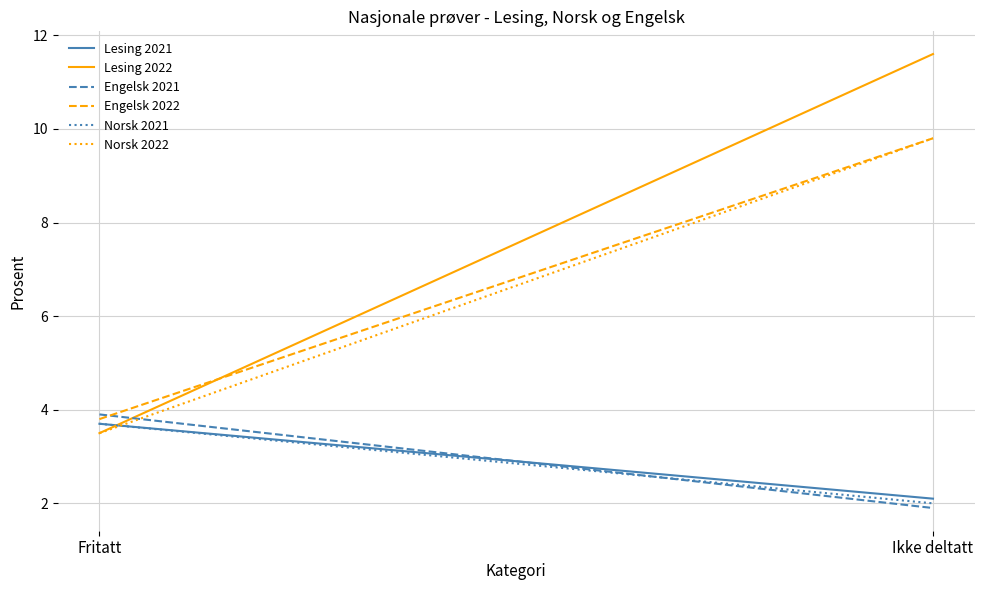

What is the approximate value of Lesing 2022 at Ikke deltatt?

11.6